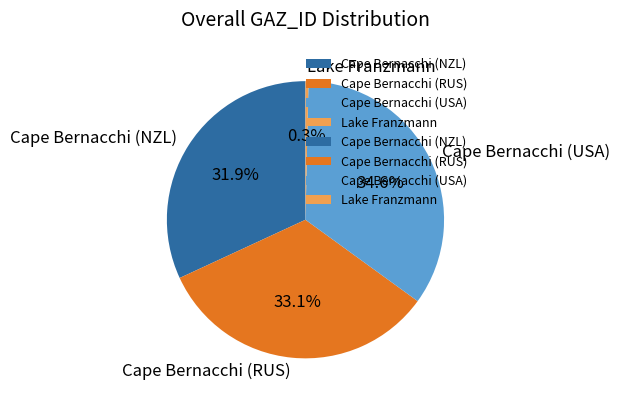

To the nearest percent, what percentage of the pie is Cape Bernacchi (NZL)?

32%